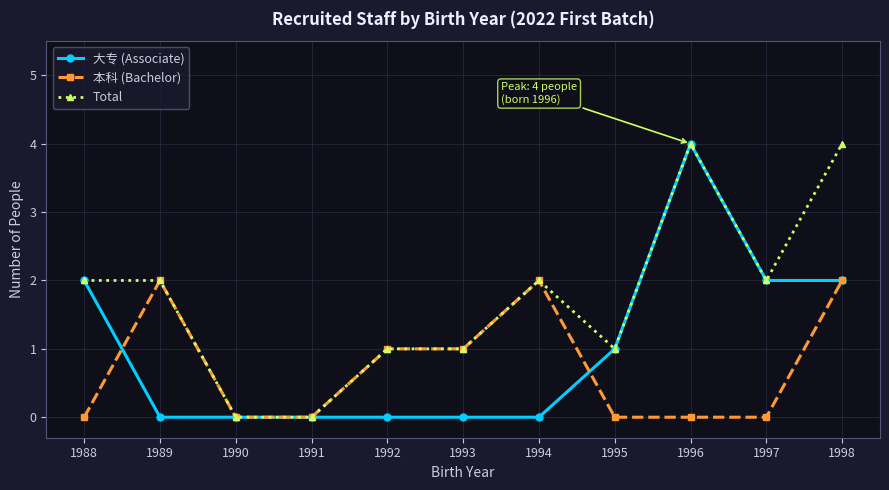

Reading left to right, transcribe all the data shown in this chart.

大专 (Associate): 2	0	0	0	0	0	0	1	4	2	2
本科 (Bachelor): 0	2	0	0	1	1	2	0	0	0	2
Total: 2	2	0	0	1	1	2	1	4	2	4